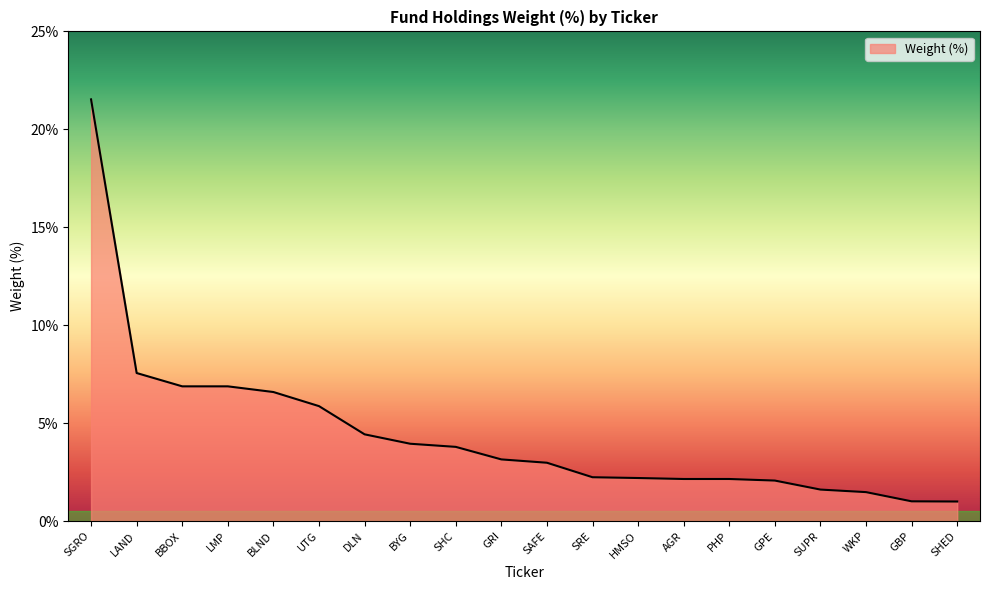

How many distinct data groups are displayed?

1